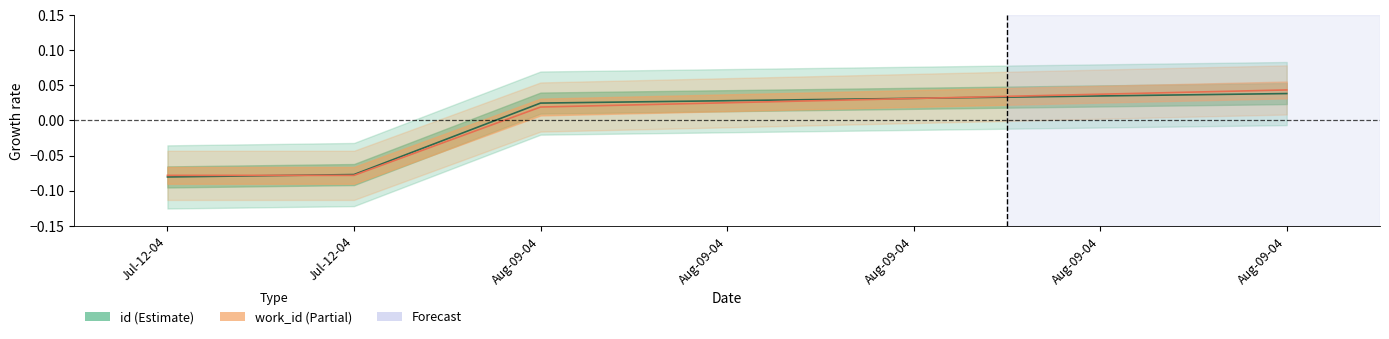

Is it true that work_id line equals 0.0 at Aug-09-04?

True